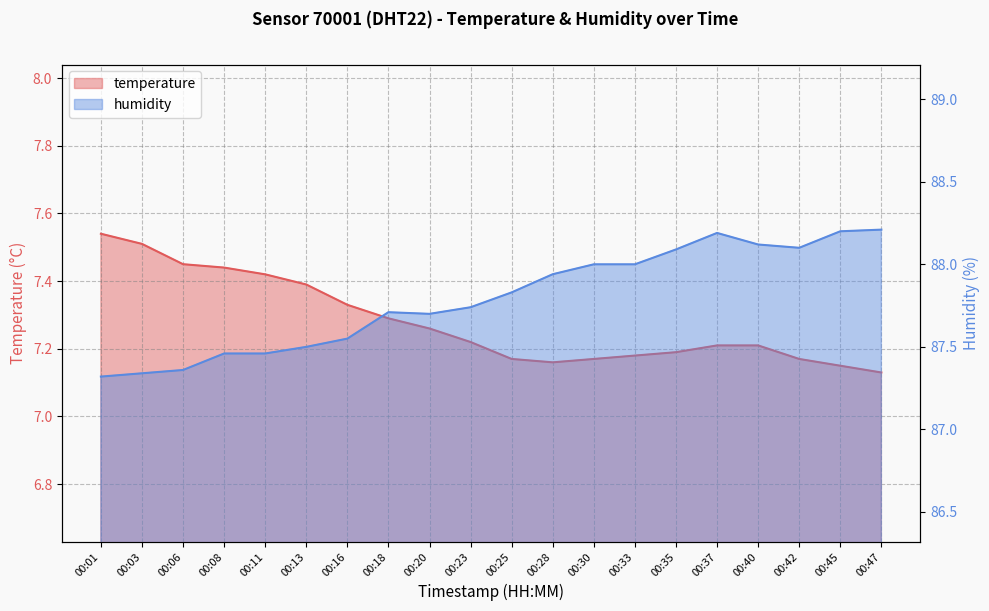

How many lines are shown in the chart?

2